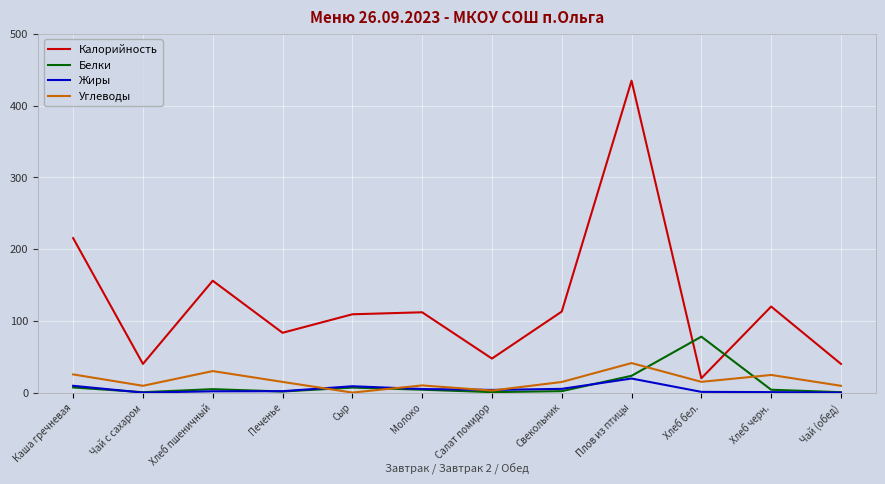

What is the sum of all Углеводы values?

197.6